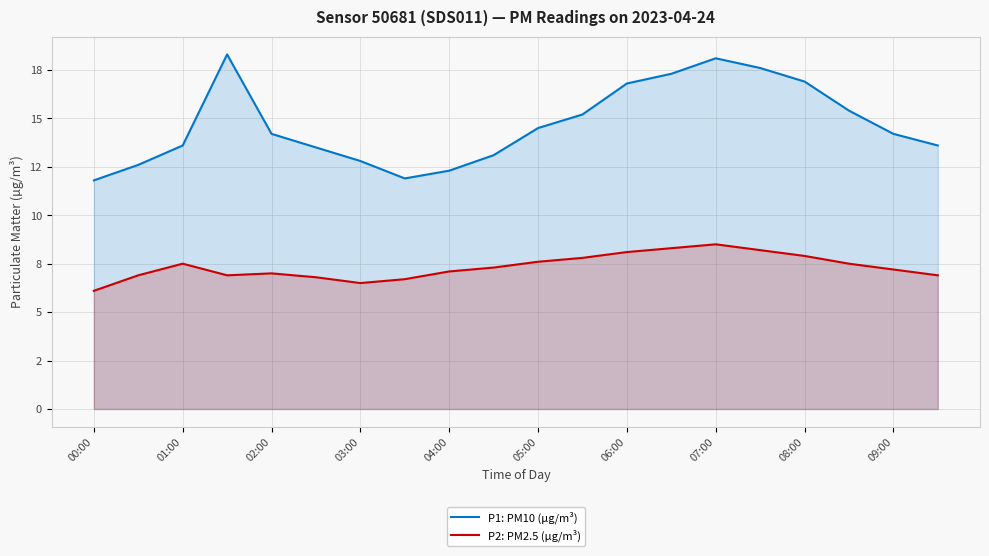

The value of P1: PM10 (µg/m³) at 19 is 23.3. True or false?

False